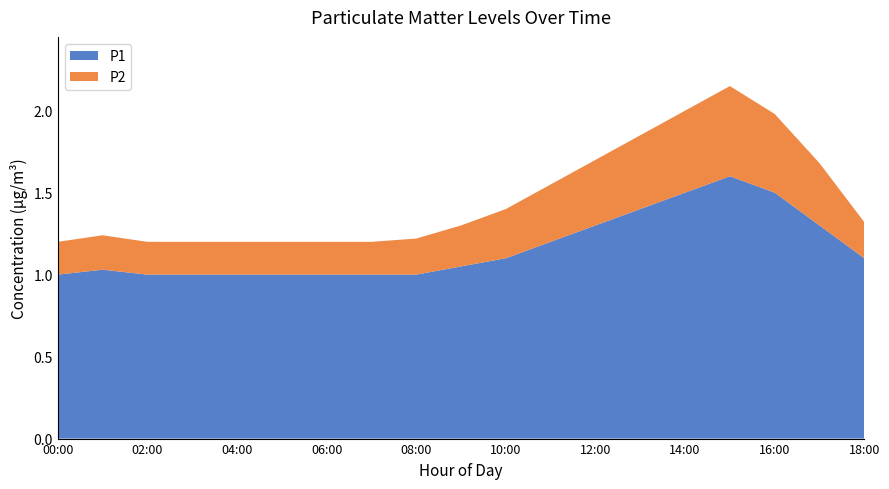

Is it true that P1 equals 1.0 at 04:00?

True